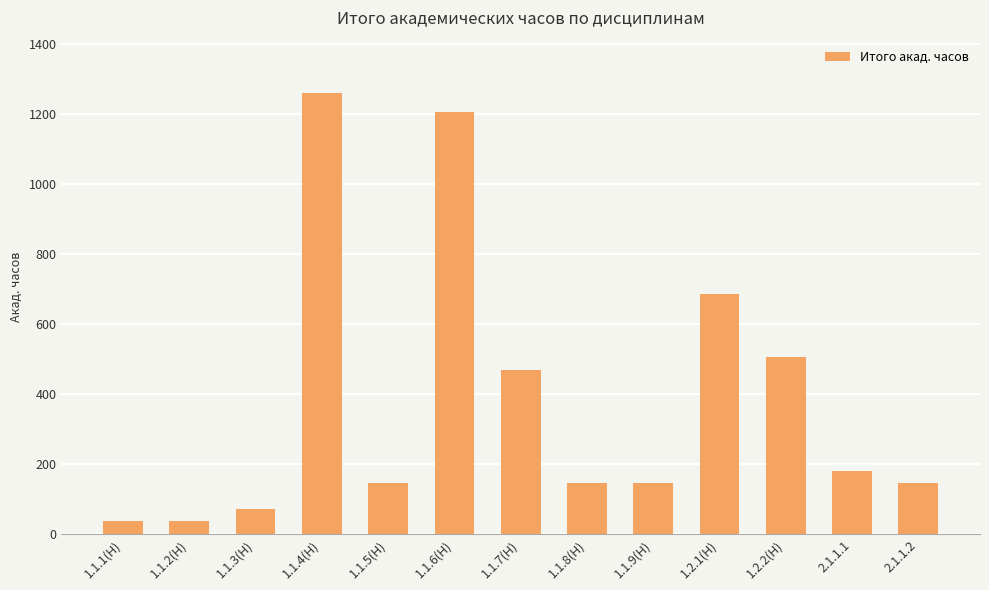

What is the difference between the maximum and minimum values?

1224